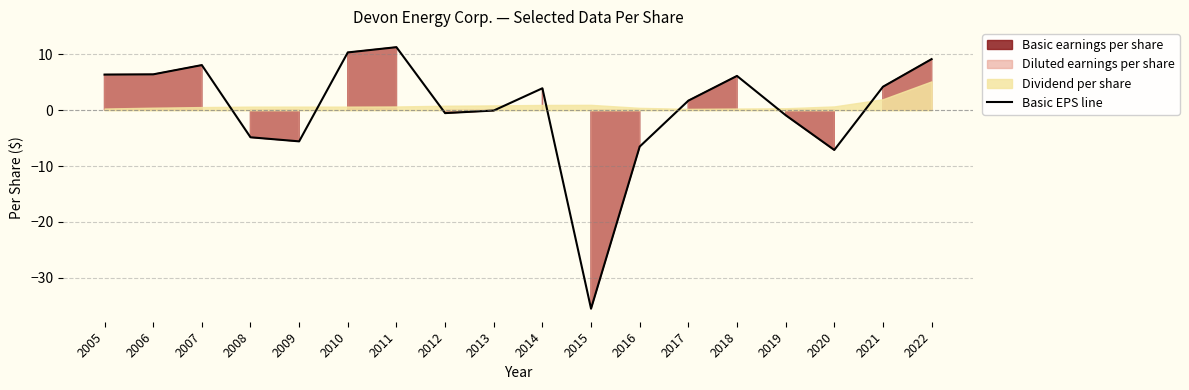

Reading left to right, what are all the values shown in this chart?

6.4	6.4	8.1	-4.8	-5.6	10.3	11.3	-0.5	-0.1	3.9	-35.5	-6.5	1.7	6.1	-0.9	-7.1	4.2	9.2